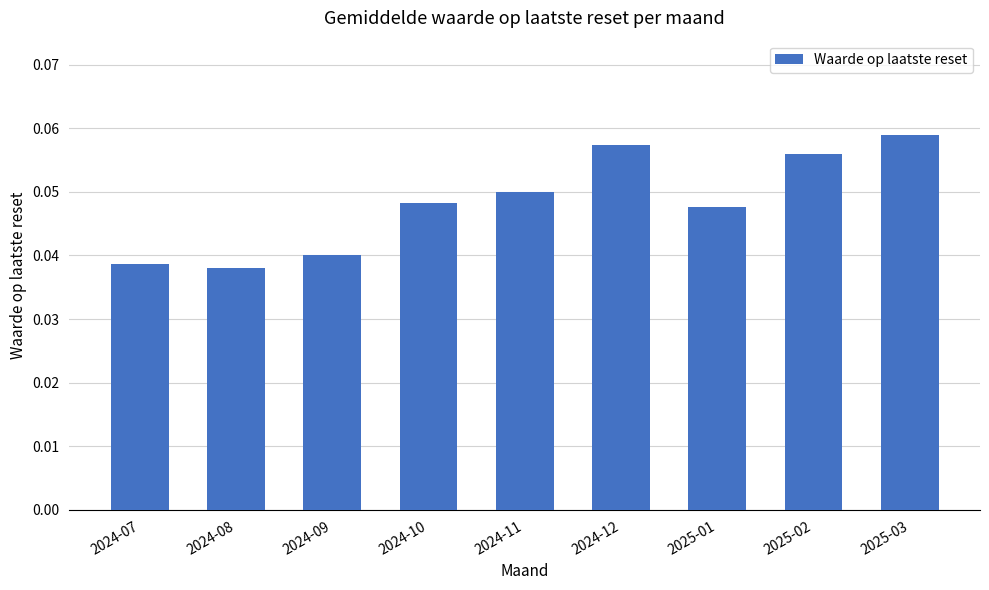

What is the sum of all values?

0.4